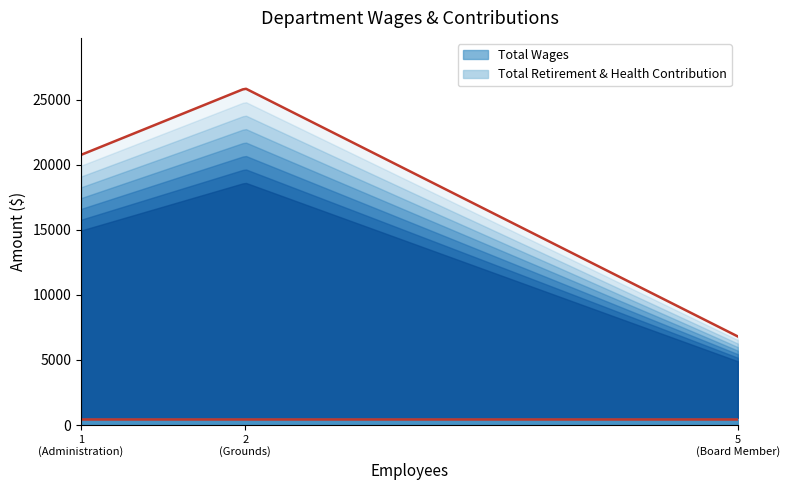

Reading right to left, transcribe all the data shown in this chart.

Total Wages: Board Member=6800	Administration=20748	Grounds=25854
Total Retirement & Health Contribution: Board Member=0	Administration=0	Grounds=0